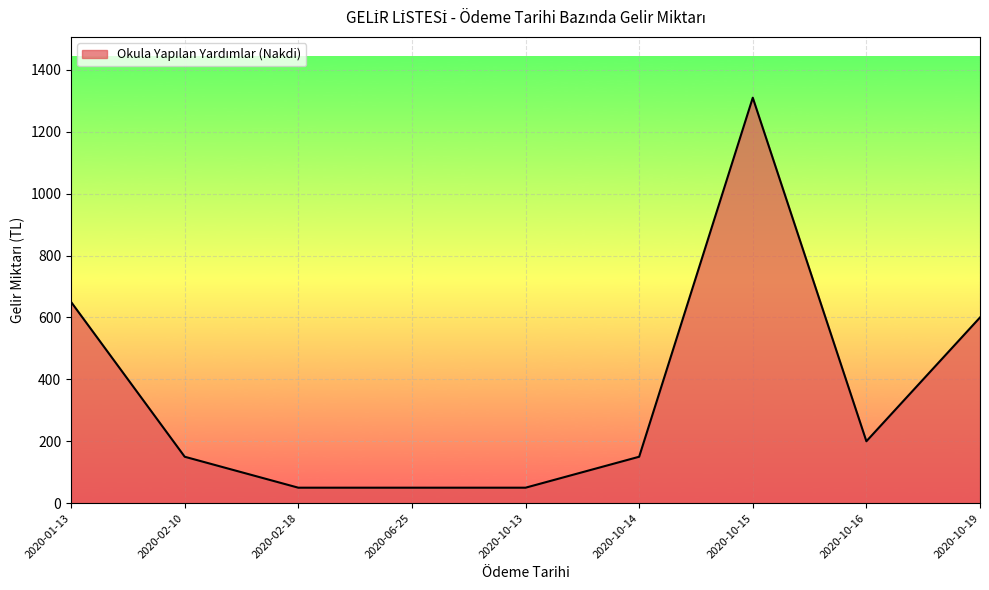

The value at 2020-01-13 is 67. True or false?

False